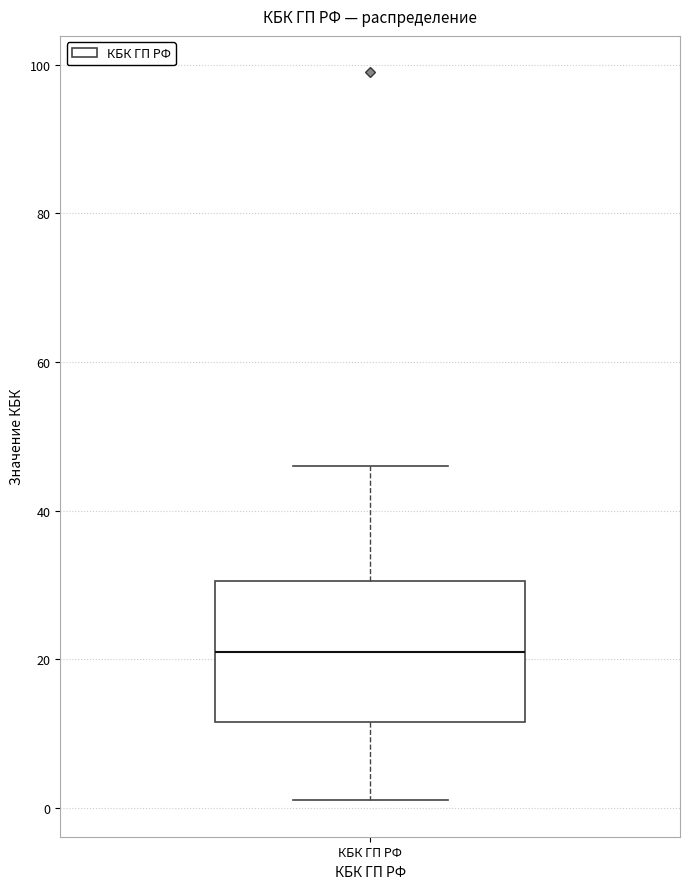

Where does the upper whisker of the box for КБК ГП РФ end on the y-axis? The values are not printed on the chart, so give them approximately, as read against the axis.

46